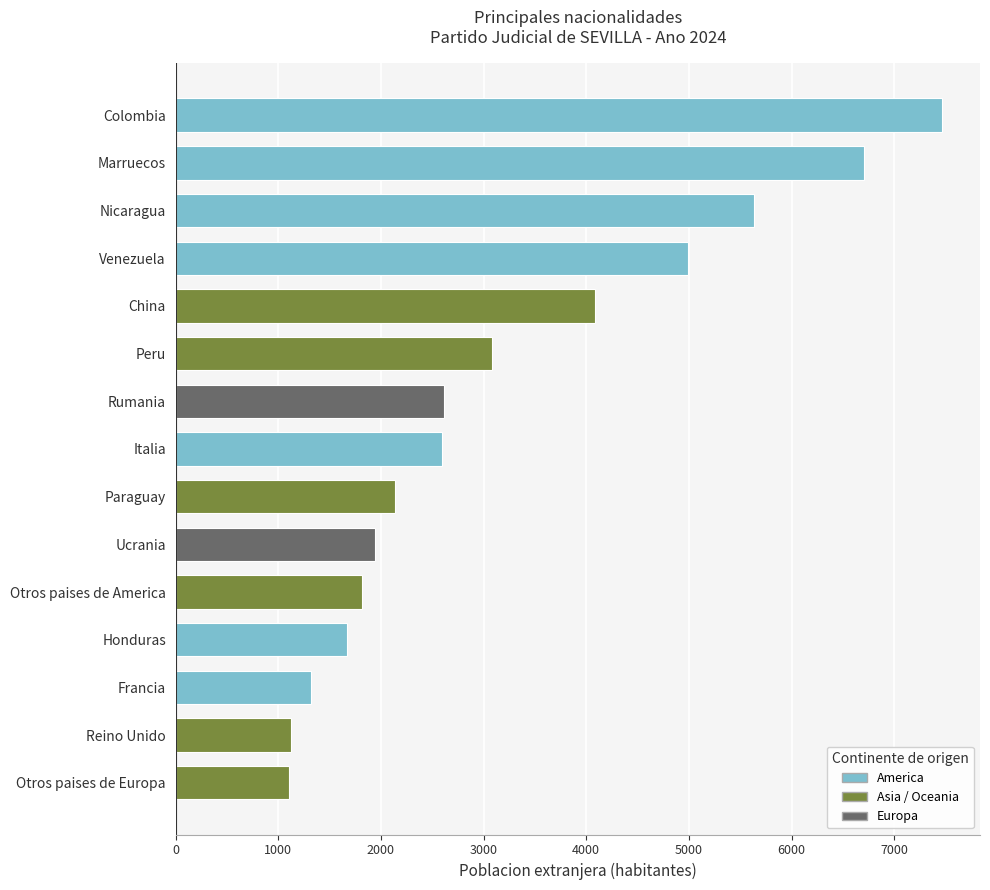

What is the sum of the values at Venezuela and Honduras?

6658